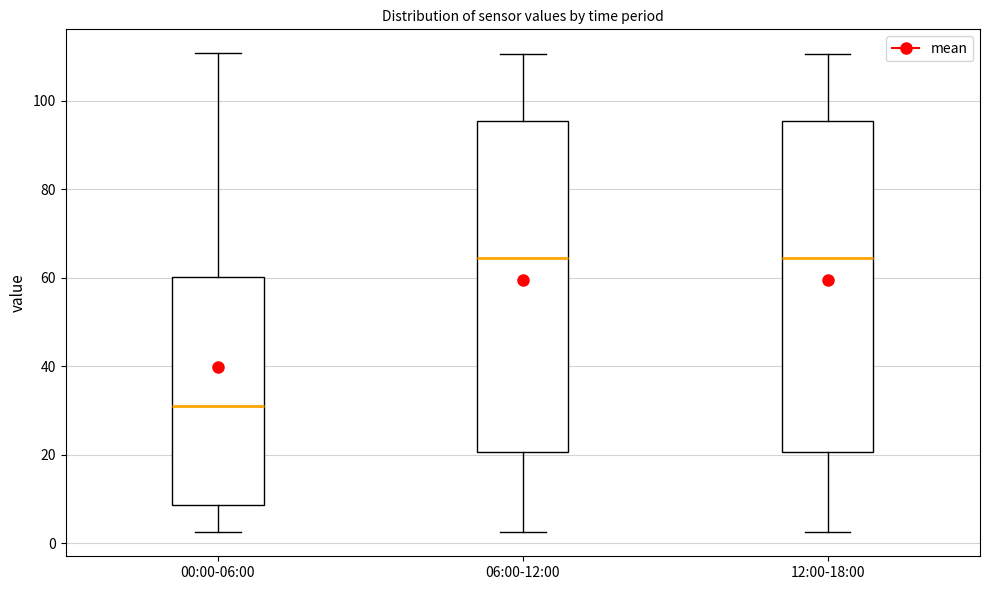

Reading left to right, transcribe this box plot: for each box, give where its median line is, the range the box spans, and where its two whiskers end, as read against the y-axis. The values are not printed on the chart, so give them approximately, as read against the axis.

00:00-06:00: median 32, box 8 to 60, whiskers 2 to 110
06:00-12:00: median 64, box 20 to 96, whiskers 2 to 110
12:00-18:00: median 64, box 20 to 96, whiskers 2 to 110